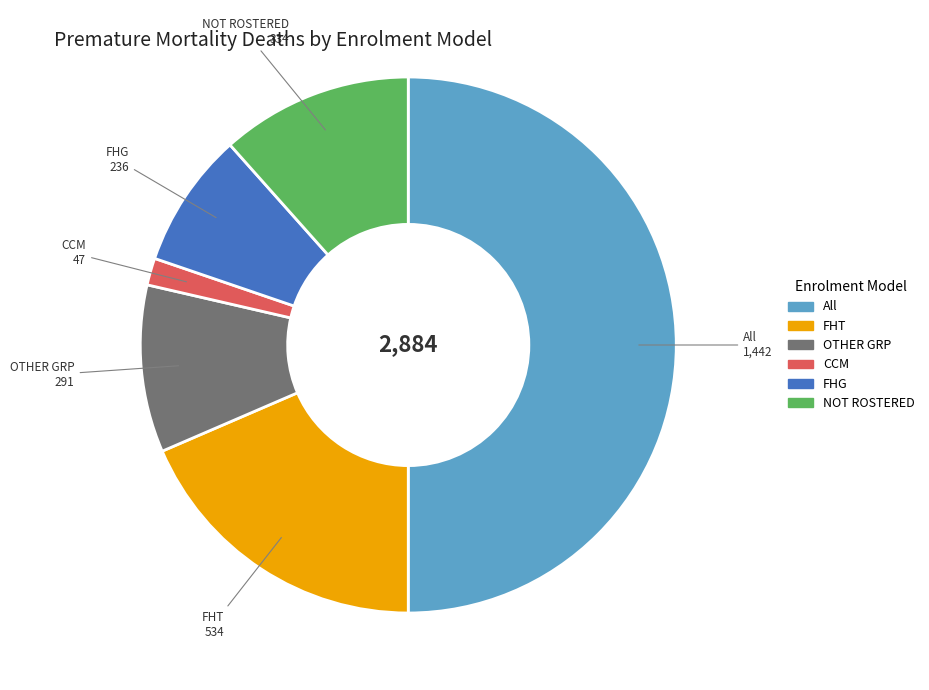

How many slices are in this pie chart?

6